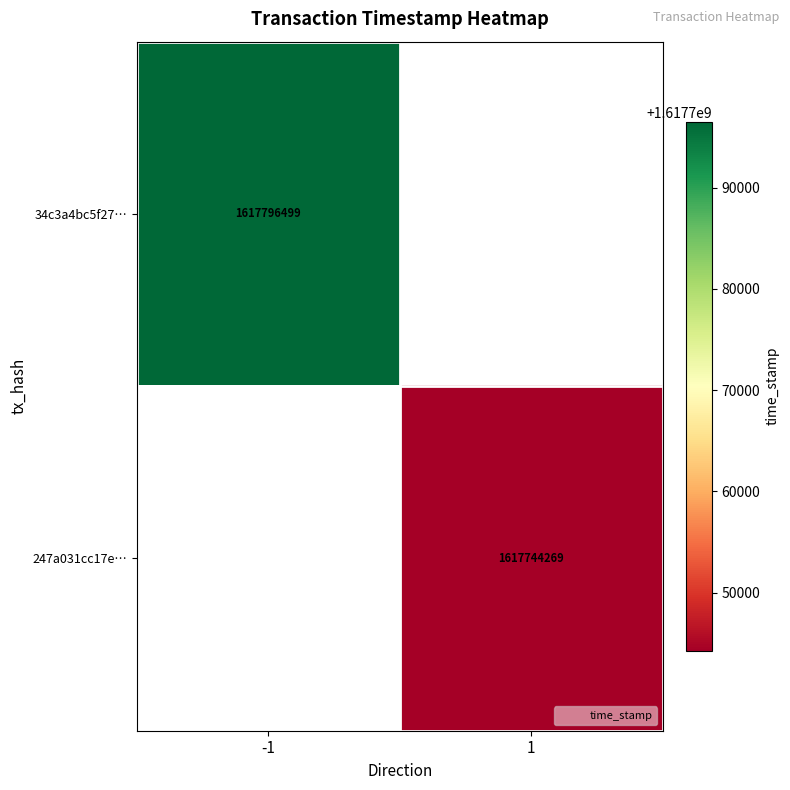

Count the number of data series in this chart.

2